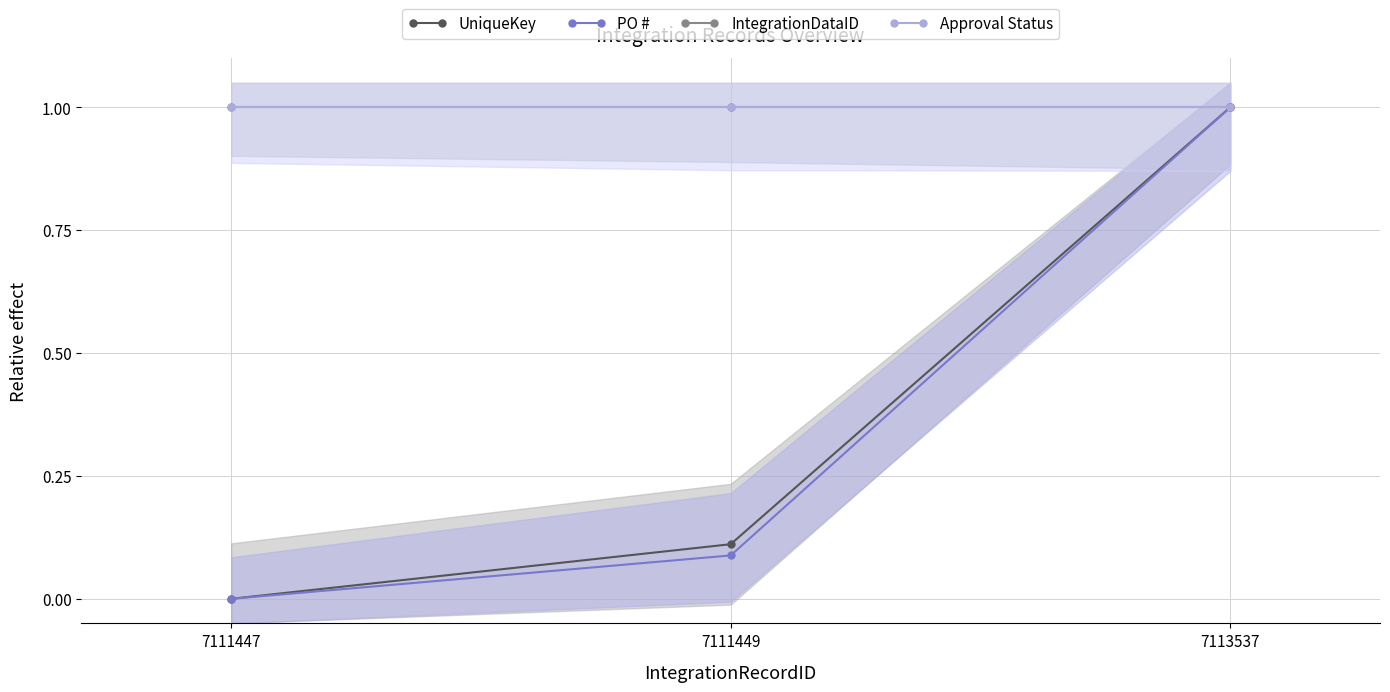

How many data points in UniqueKey are above 0?

2